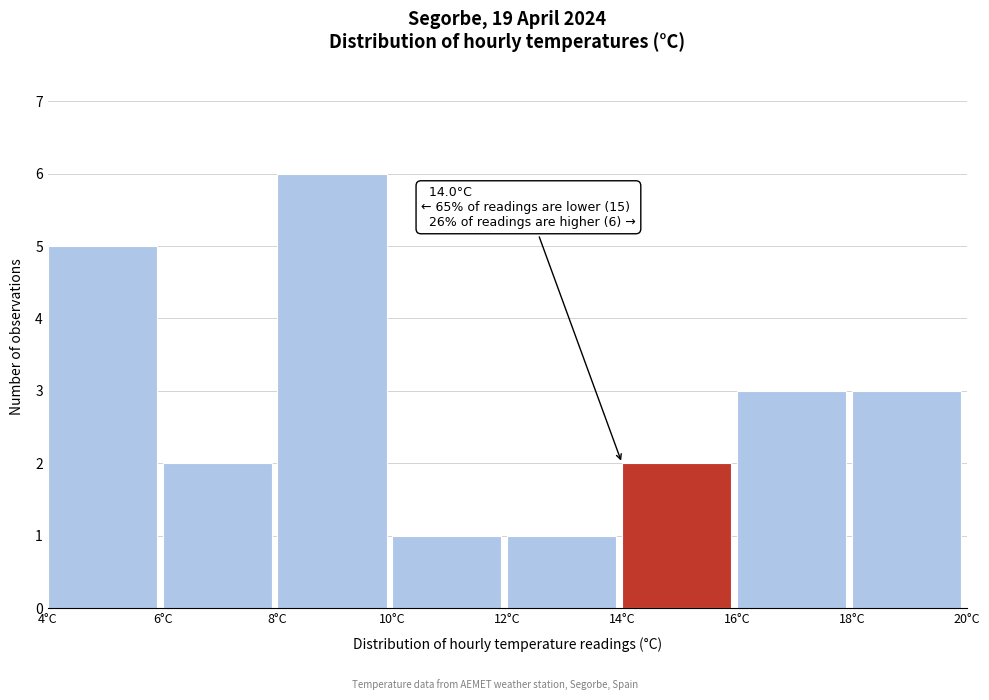

Which range on the x-axis has the tallest bar?

8 to 10